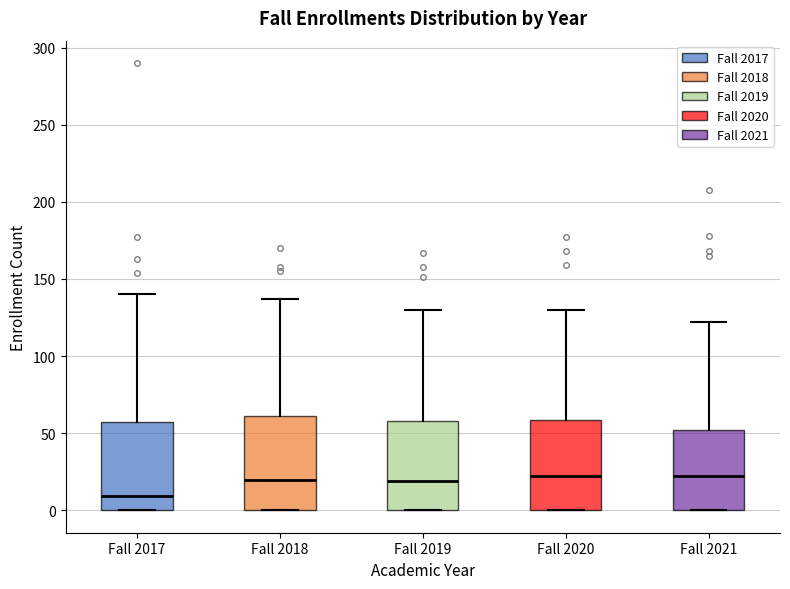

Reading left to right, read every box against the y-axis: the position of its median line, the range the box covers, and the ends of its whiskers. The values are not printed on the chart, so give them approximately, as read against the axis.

Fall 2017: median 10, box 0 to 55, whiskers 0 to 140
Fall 2018: median 20, box 0 to 60, whiskers 0 to 135
Fall 2019: median 20, box 0 to 60, whiskers 0 to 130
Fall 2020: median 20, box 0 to 60, whiskers 0 to 130
Fall 2021: median 20, box 0 to 50, whiskers 0 to 120